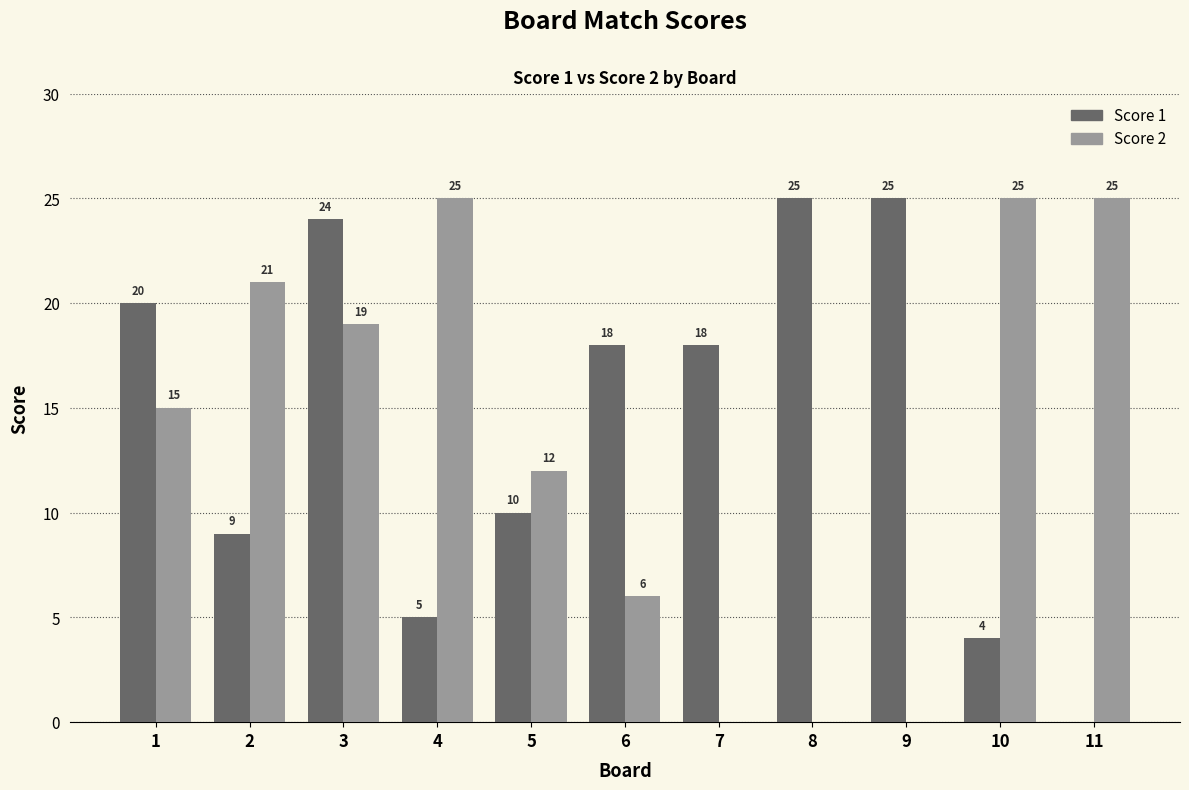

What is the sum of all Score 1 values?

158